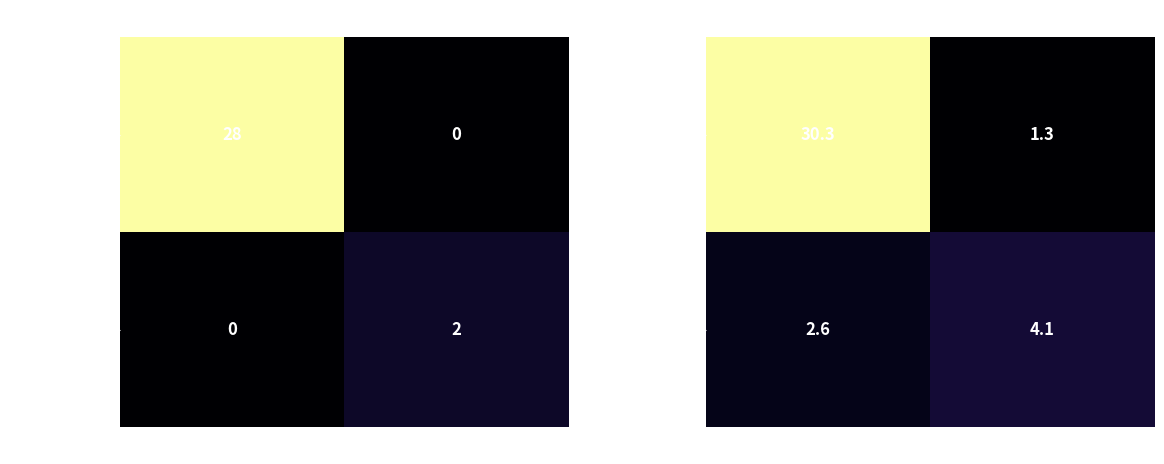

What is the sum of the 259e9b0e5822… values at 1 and -1?

31.6